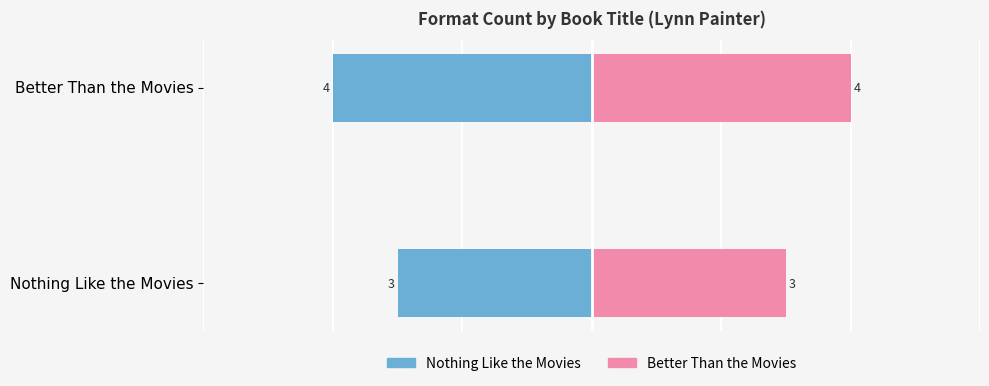

What is the difference between the maximum and minimum values in the Nothing Like the Movies series?

1